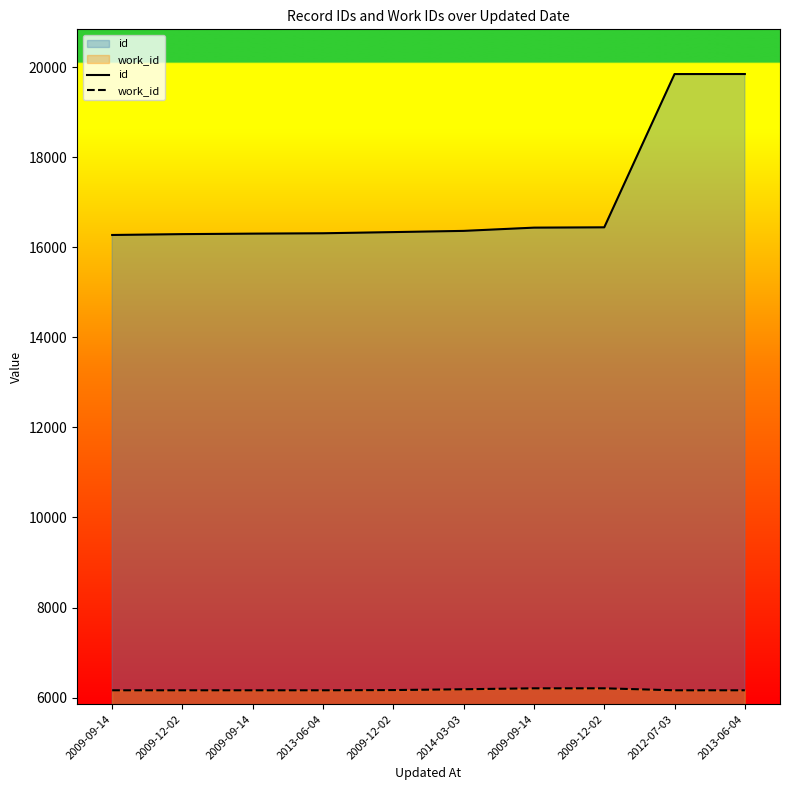

Rank the categories by id value from highest to lowest.

2013-06-04, 2012-07-03, 2009-12-02, 2009-09-14, 2014-03-03, 2009-12-02, 2013-06-04, 2009-09-14, 2009-12-02, 2009-09-14